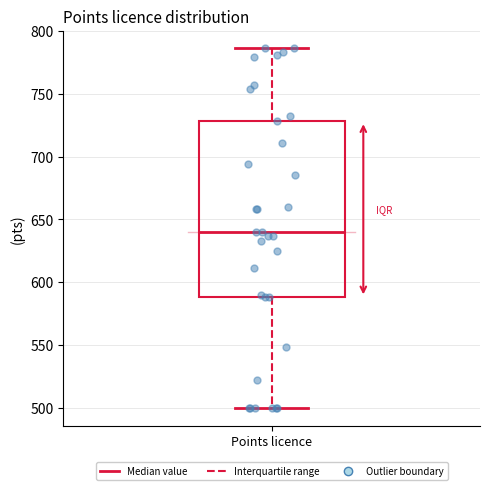

Read this box plot against the y-axis: the position of the median line, the range covered by the box, and the ends of both whiskers. The values are not printed on the chart, so give them approximately, as read against the axis.

median 640, box 590 to 730, whiskers 500 to 785